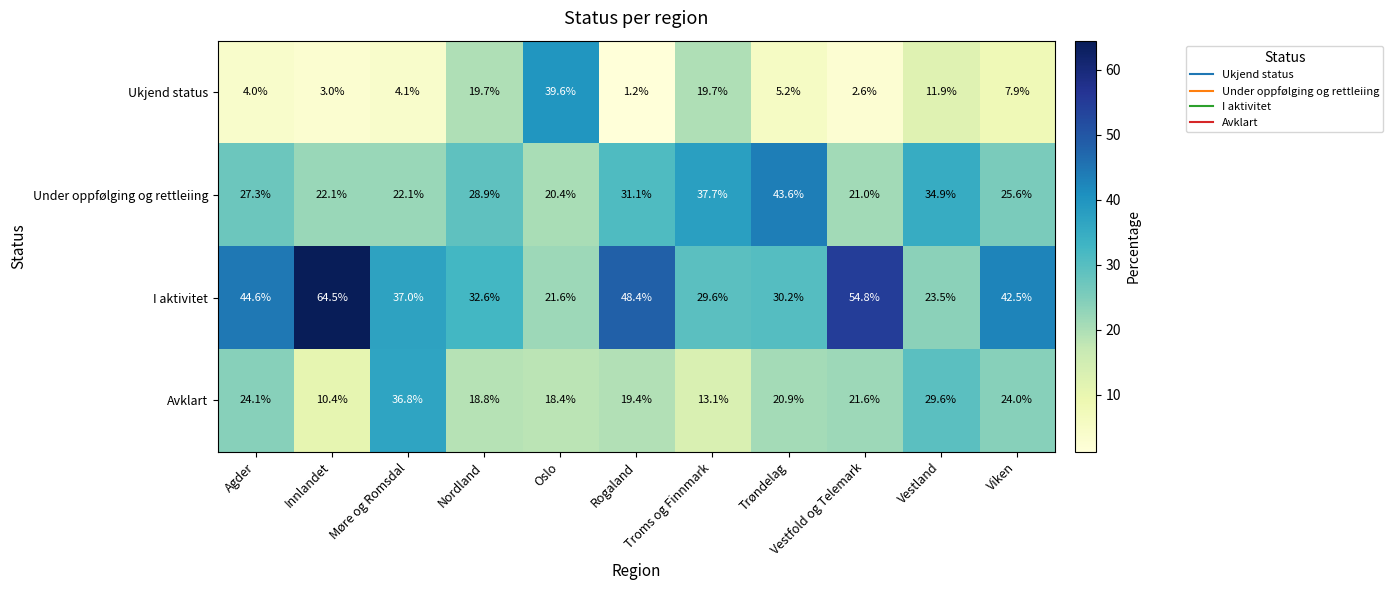

Rank the series by their average value, from highest to lowest.

I aktivitet, Under oppfølging og rettleiing, Avklart, Ukjend status